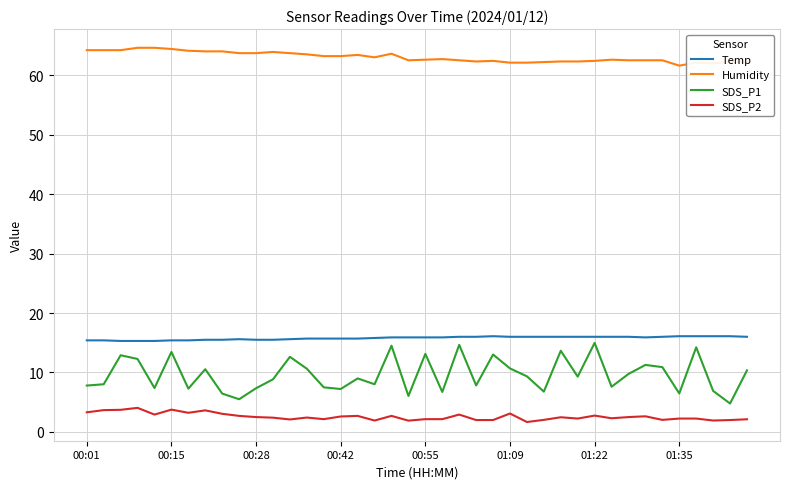

What is the difference between the maximum and minimum values in the Humidity series?

3.0